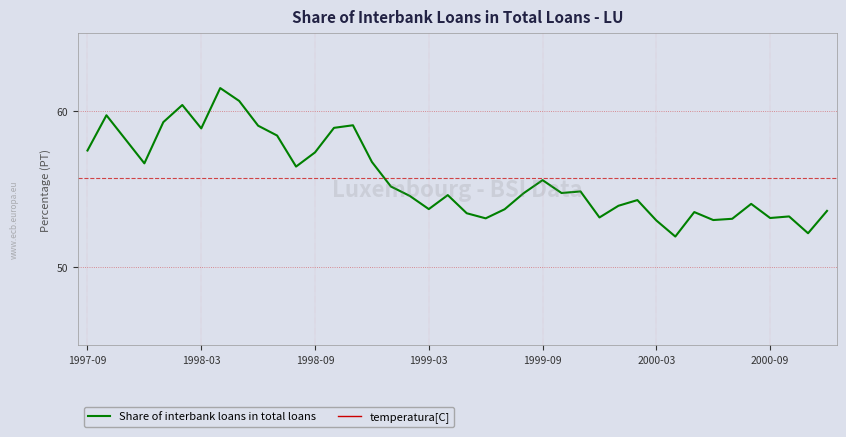

What value does the Share of interbank loans in total loans series have at 11?

56.5